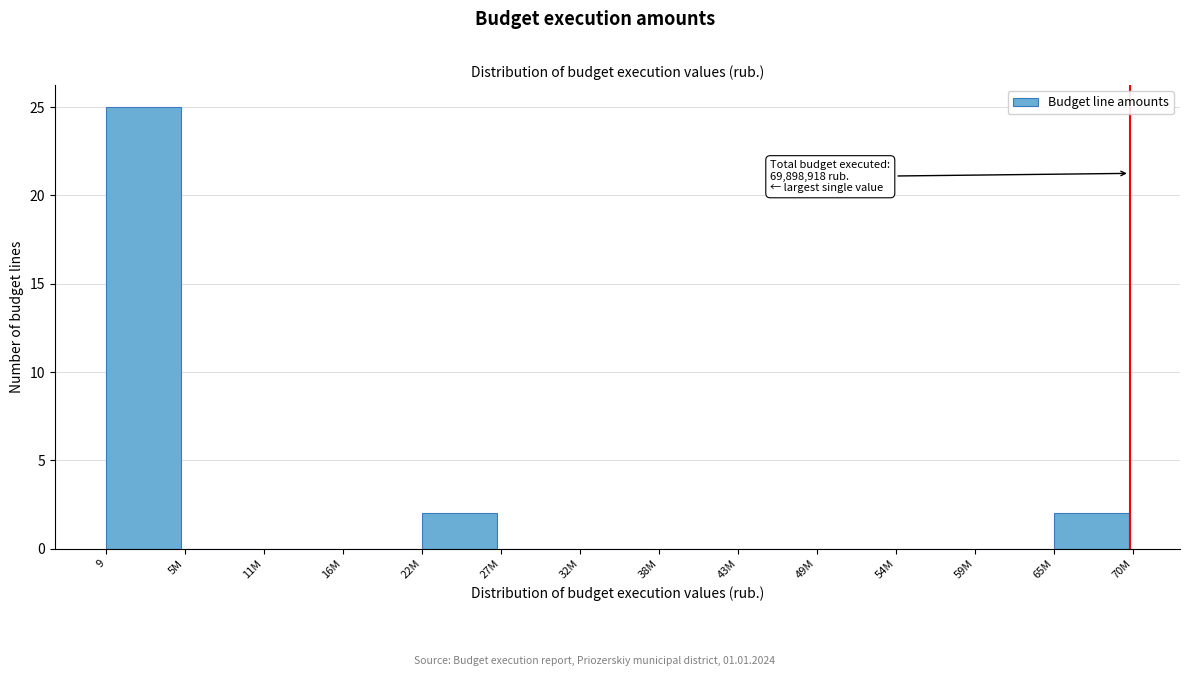

Reading left to right, transcribe all the data shown in this chart.

9=25	5M=0	11M=0	16M=0	22M=2	27M=0	32M=0	38M=0	43M=0	49M=0	54M=0	59M=0	65M=2